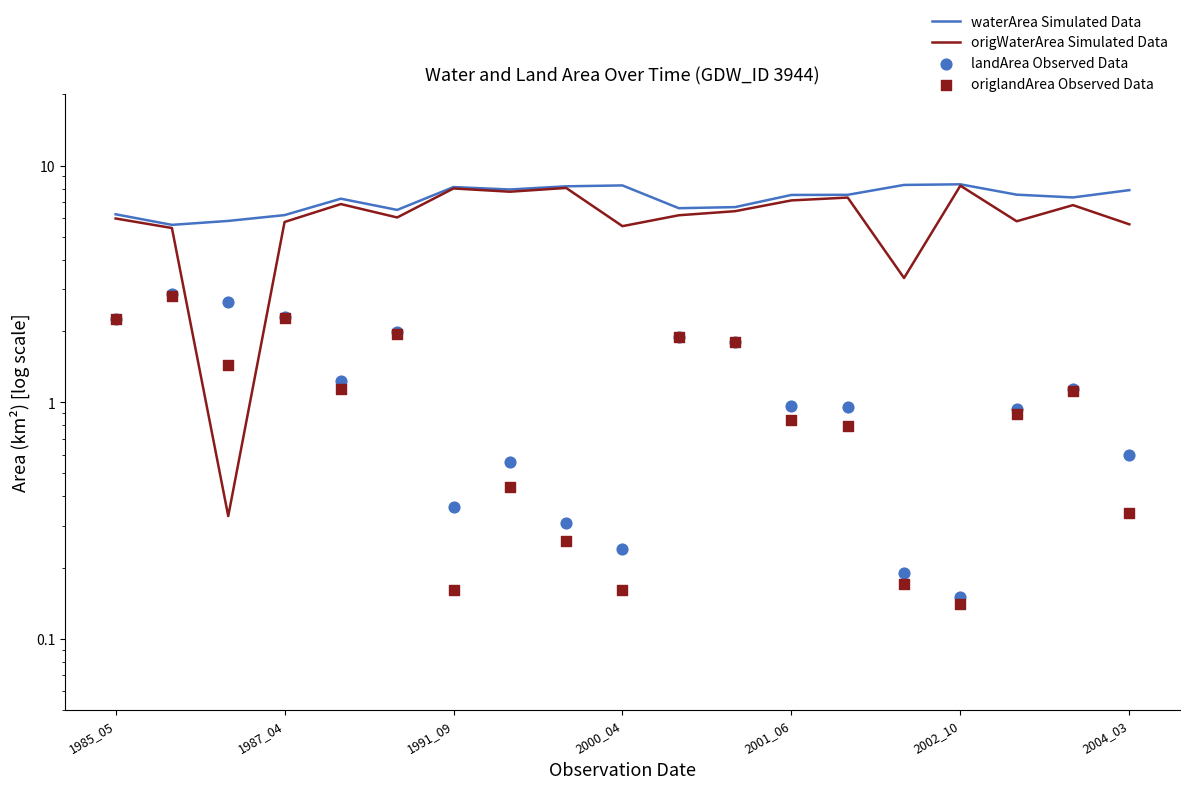

What is the total value across all series at 7?

16.7